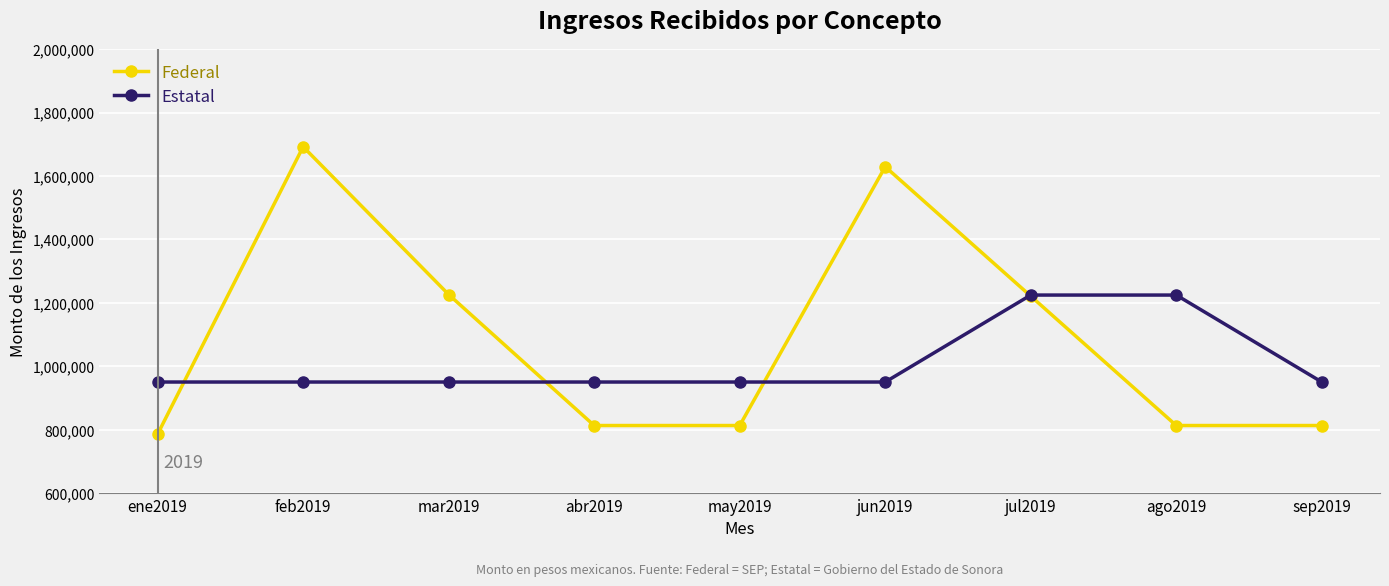

At which label does Federal first exceed 813000?

feb2019